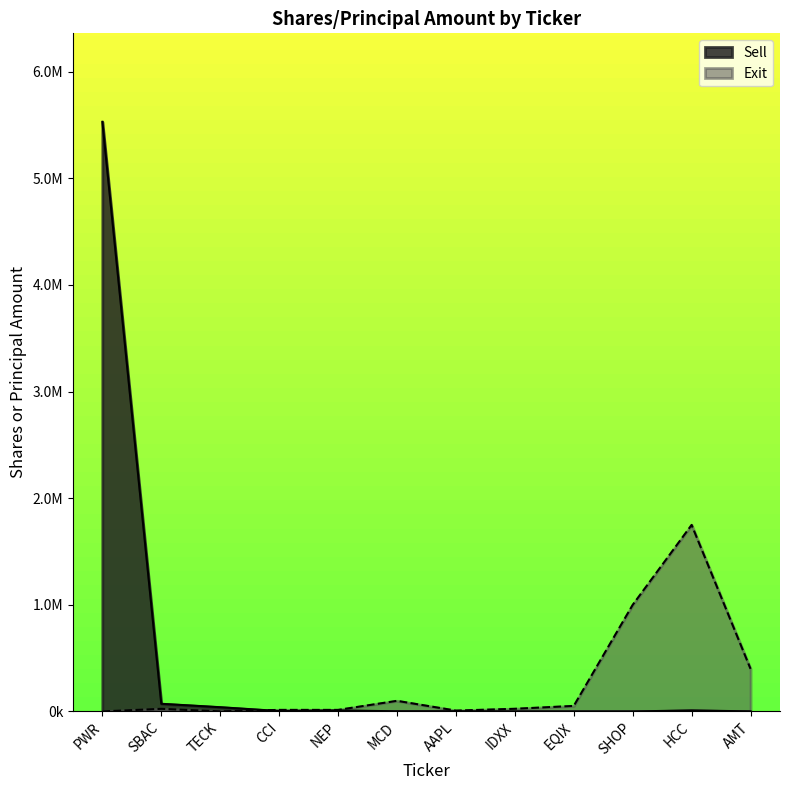

At which label does the data first exceed 25400?

MCD